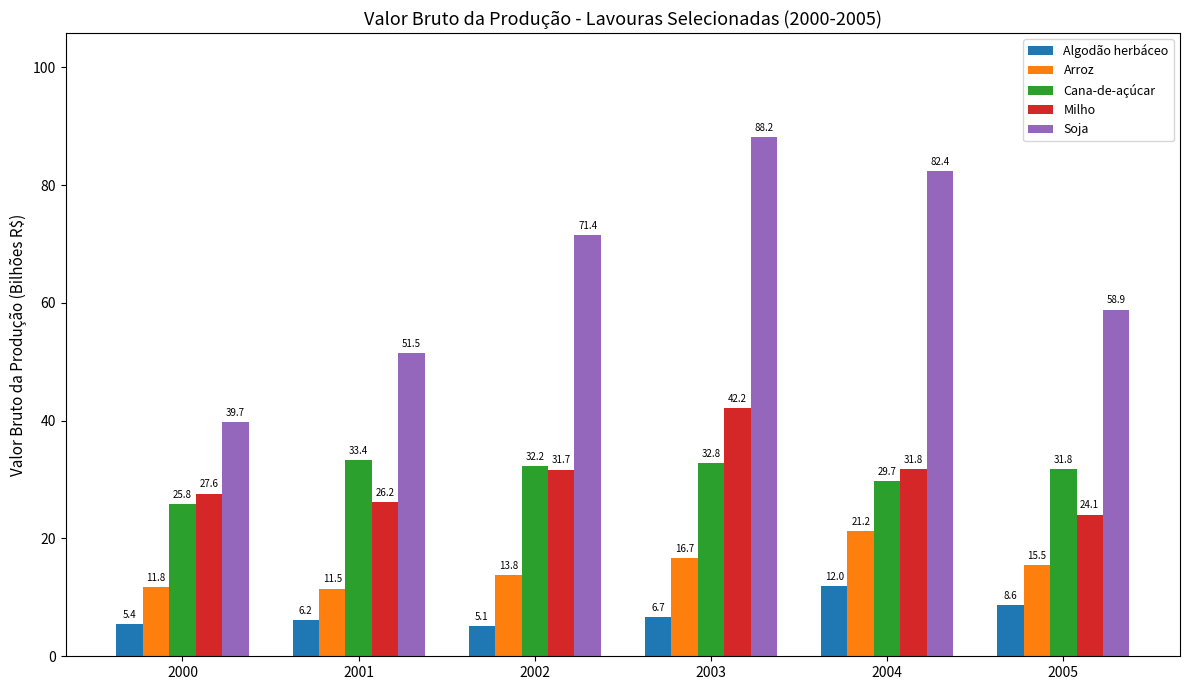

What is the spread (max minus min) of values at 2001?

45.4